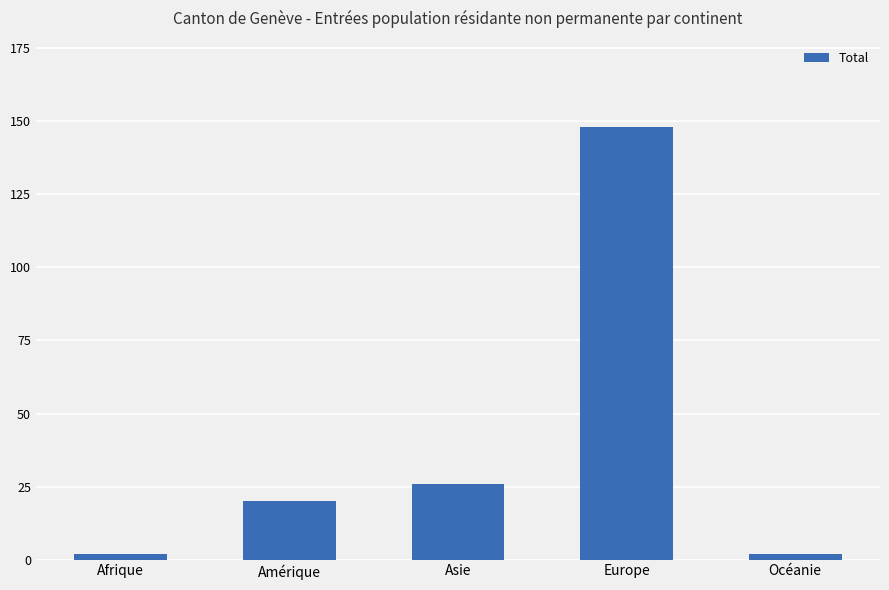

What is the label of the 4th bar from the right?

Amérique